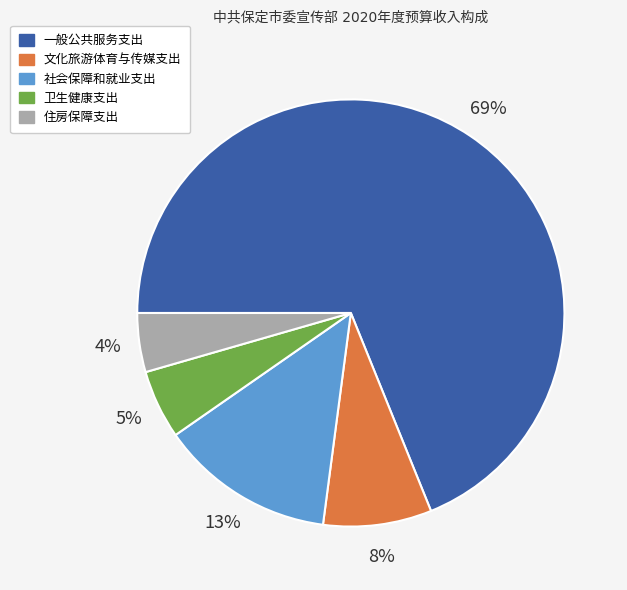

Is there any slice that represents more than half of the pie?

Yes